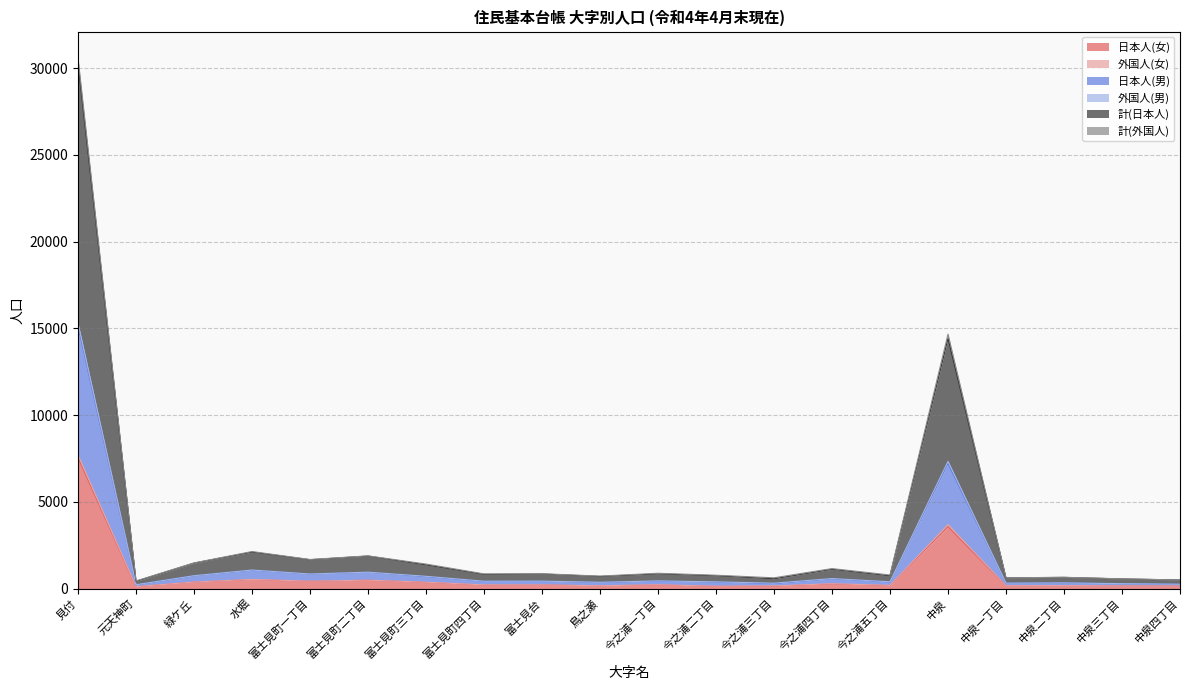

True or false: 計(日本人) has more than 2 points higher than both neighbors.

True